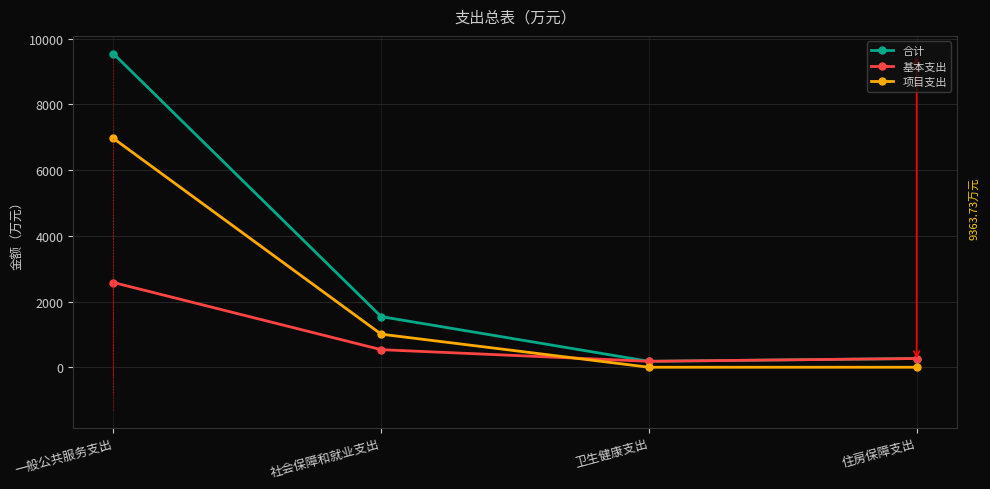

What are all the series names shown in the legend?

合计, 基本支出, 项目支出